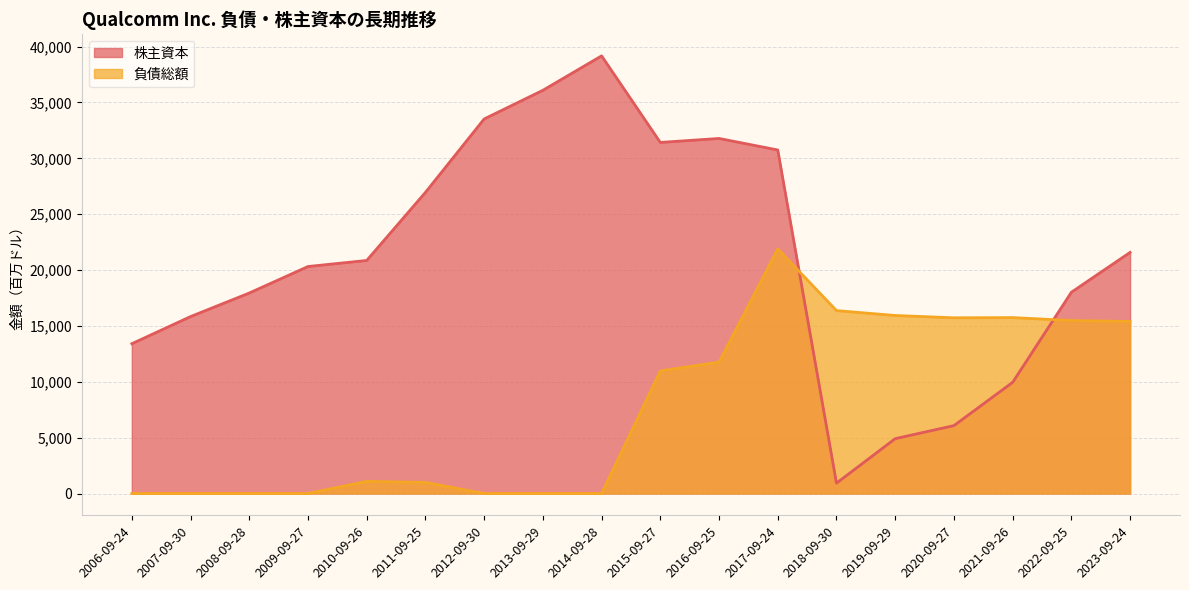

List the labels in order of 負債総額 value, largest first.

2017-09-24, 2018-09-30, 2019-09-29, 2021-09-26, 2020-09-27, 2022-09-25, 2023-09-24, 2016-09-25, 2015-09-27, 2010-09-26, 2011-09-25, 2006-09-24, 2007-09-30, 2008-09-28, 2009-09-27, 2012-09-30, 2013-09-29, 2014-09-28